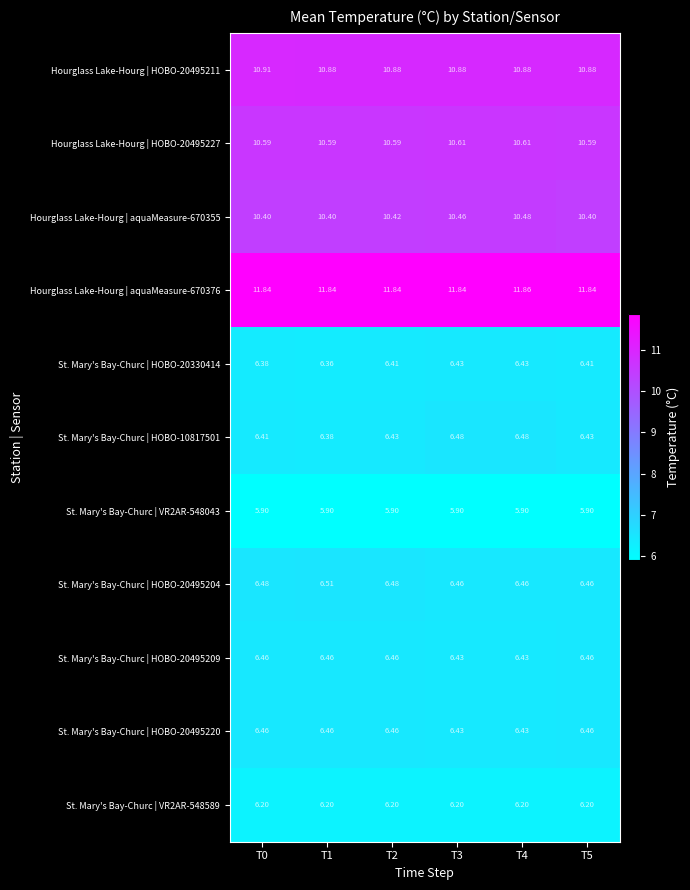

Is the value of Hourglass Lake-Hourg | aquaMeasure-670355 at T3 greater than the value of Hourglass Lake-Hourg | HOBO-20495211 at T1?

No